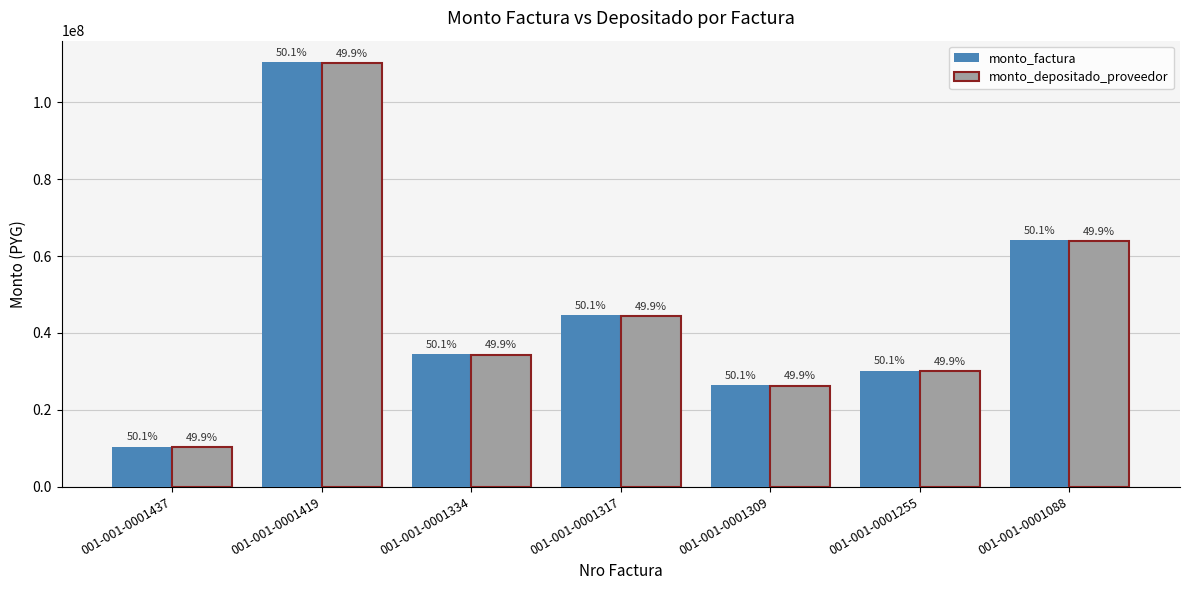

What is the difference between the monto_depositado_proveedor values at 001-001-0001437 and 001-001-0001317?

34016851